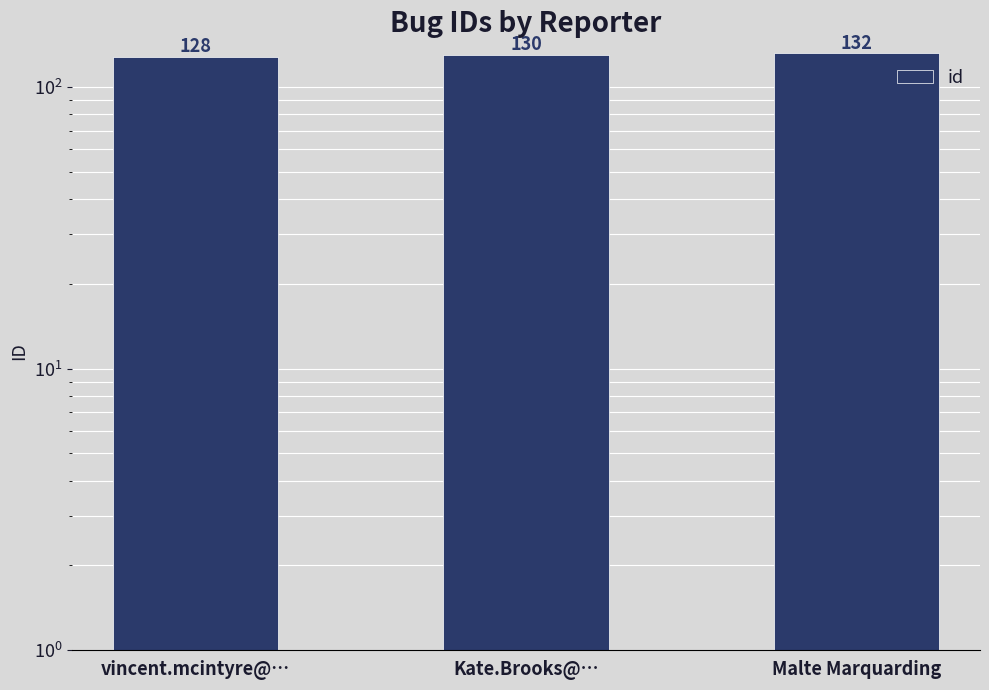

What is the label of the 3rd bar from the left?

Malte Marquarding